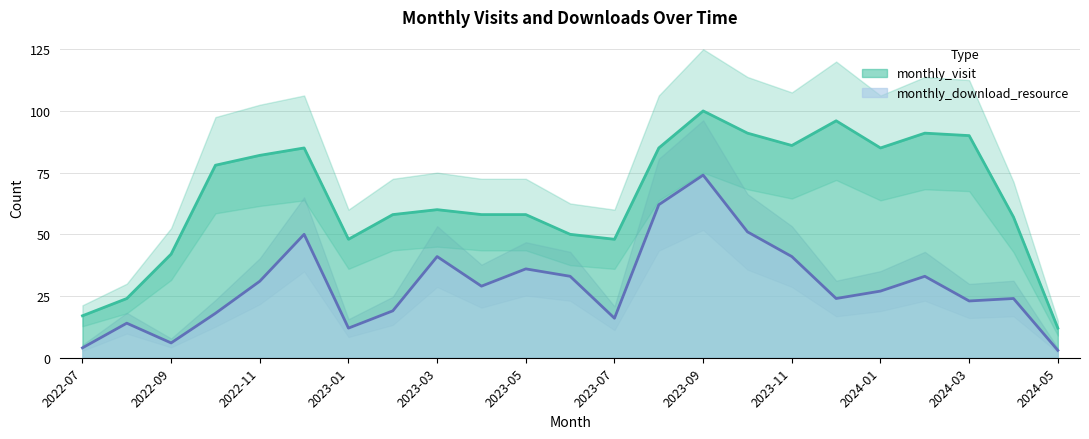

Is it true that monthly_download_resource equals 62 at 2023-08?

True